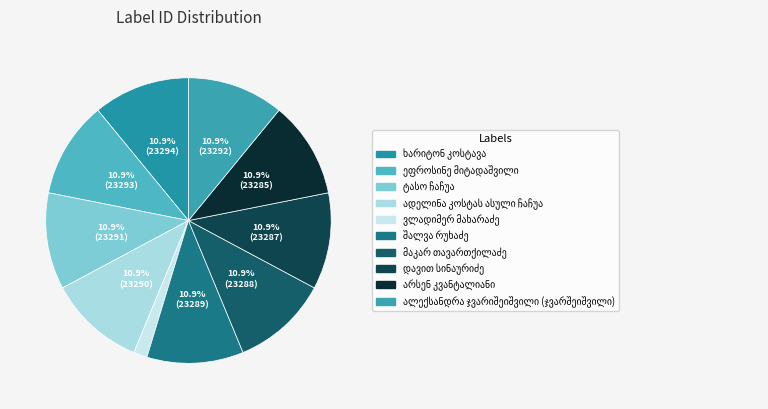

How many slices are in this pie chart?

10